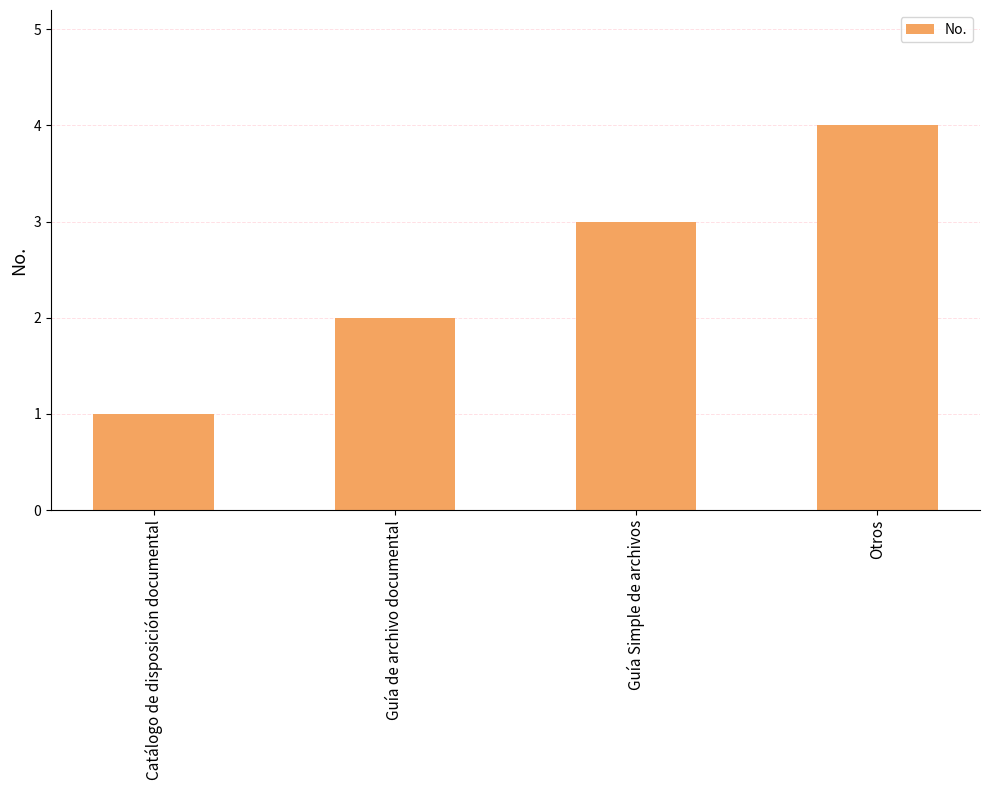

How many values are below 3?

2